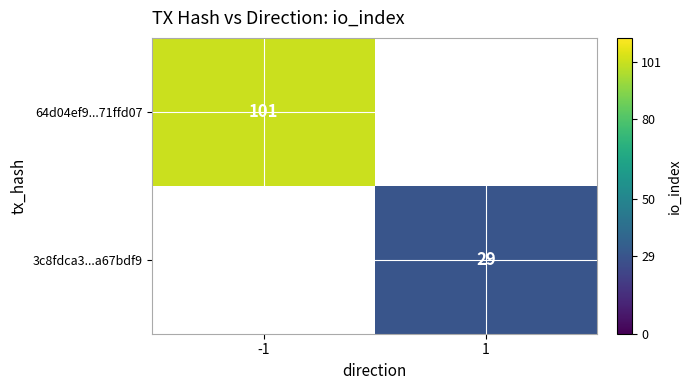

Is it true that 3c8fdca3...a67bdf9 equals 29 at 1?

True